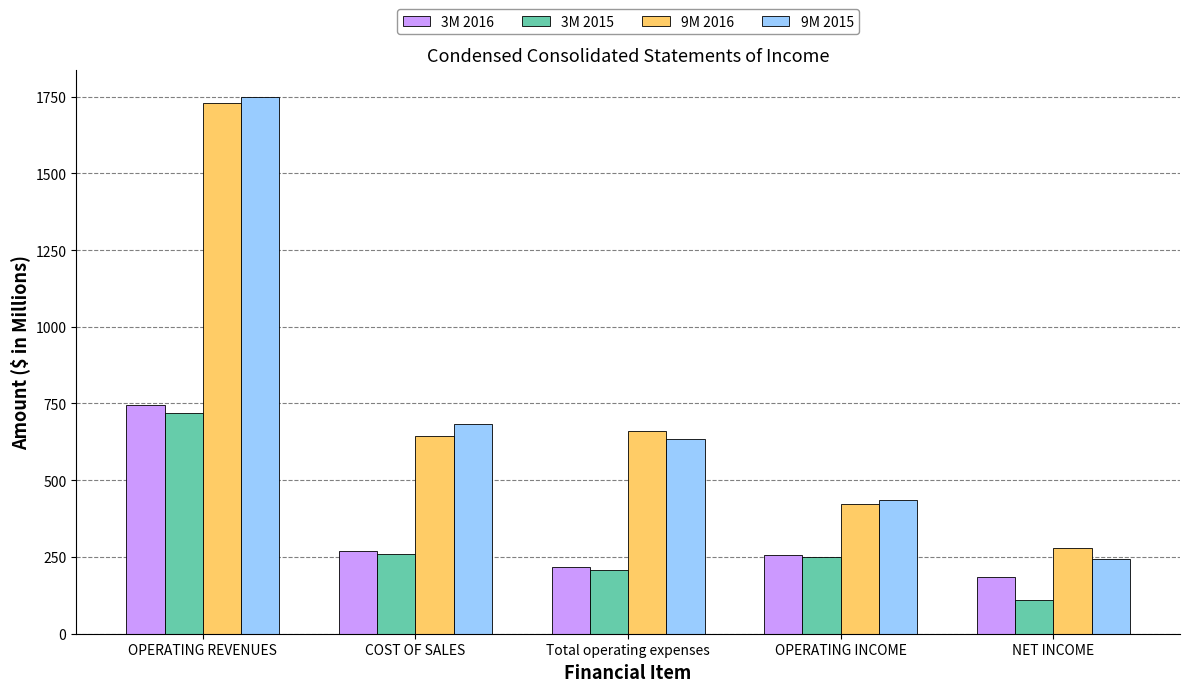

Reading left to right, extract all data points from this chart.

3M 2016: 743.9	269.8	216.8	257.3	183.6
3M 2015: 719.8	259.8	209.2	250.8	111.2
9M 2016: 1728.4	645.4	661.9	421.1	280.3
9M 2015: 1749.8	682.3	633.1	434.4	241.9